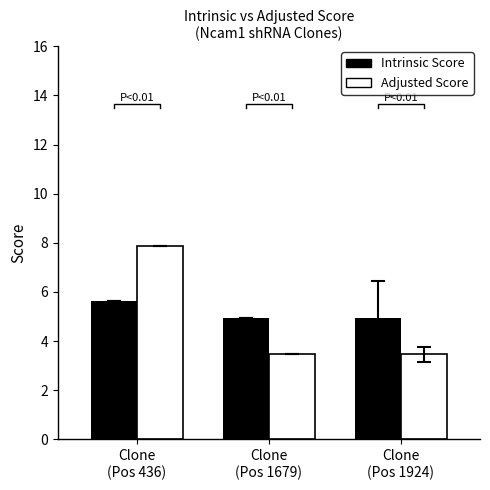

Reading left to right, what are all the values shown in this chart?

Intrinsic Score: Clone
(Pos 436)=5.6	Clone
(Pos 1679)=5.0	Clone
(Pos 1924)=5.0
Adjusted Score: Clone
(Pos 436)=7.9	Clone
(Pos 1679)=3.5	Clone
(Pos 1924)=3.5